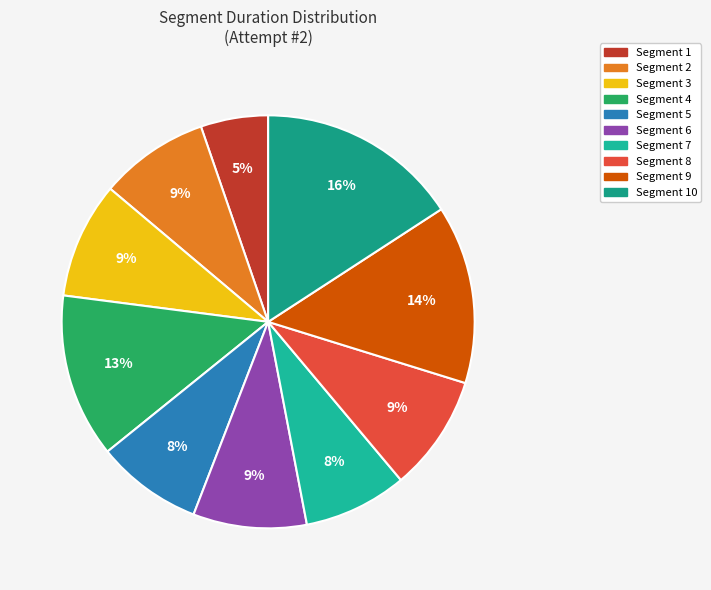

How many segments does this pie chart have?

10